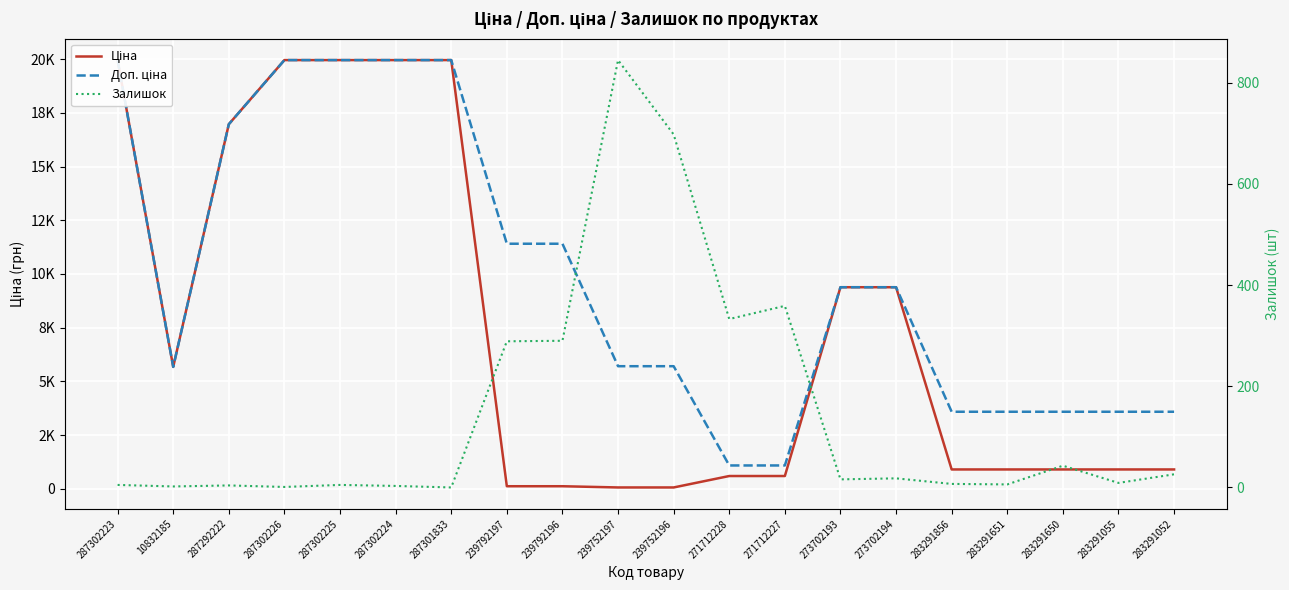

True or false: Залишок and Доп. ціна cross at least once.

False